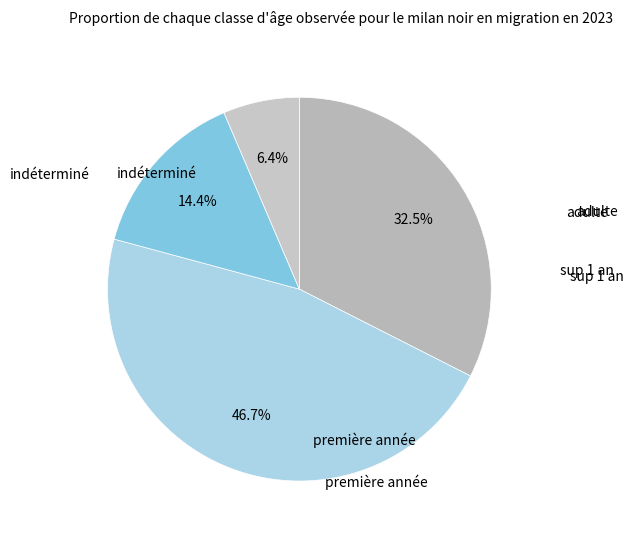

How many segments does this pie chart have?

4